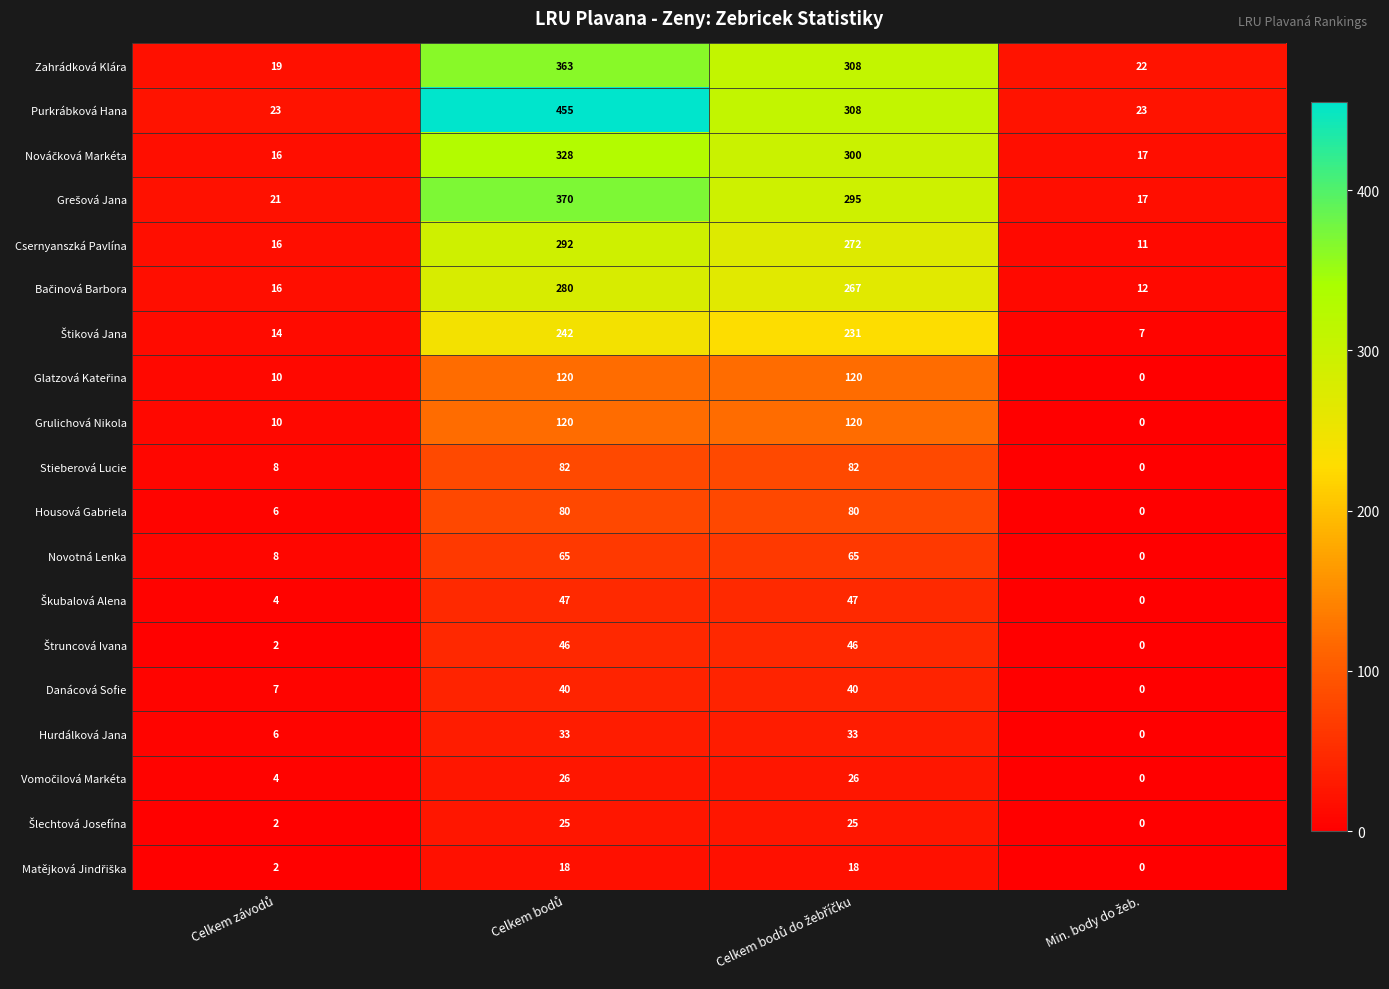

Which series has the largest range (max minus min)?

Purkrábková Hana